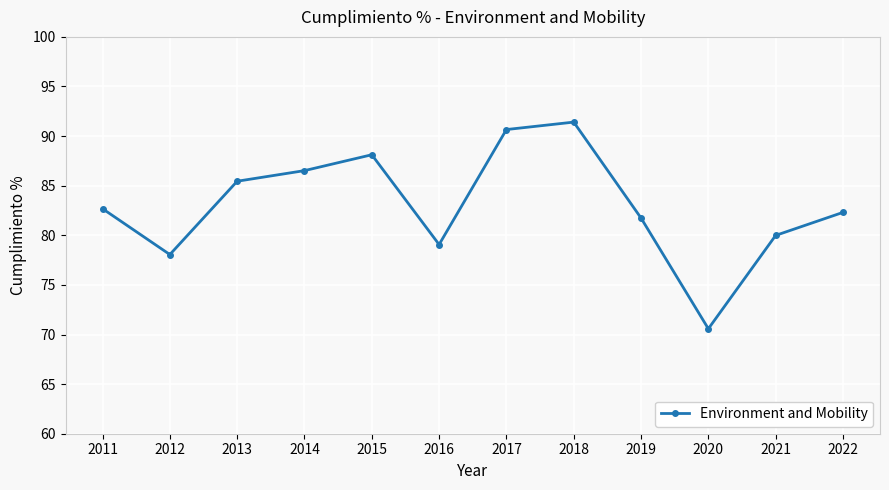

Which category has the highest value across all series?

2018